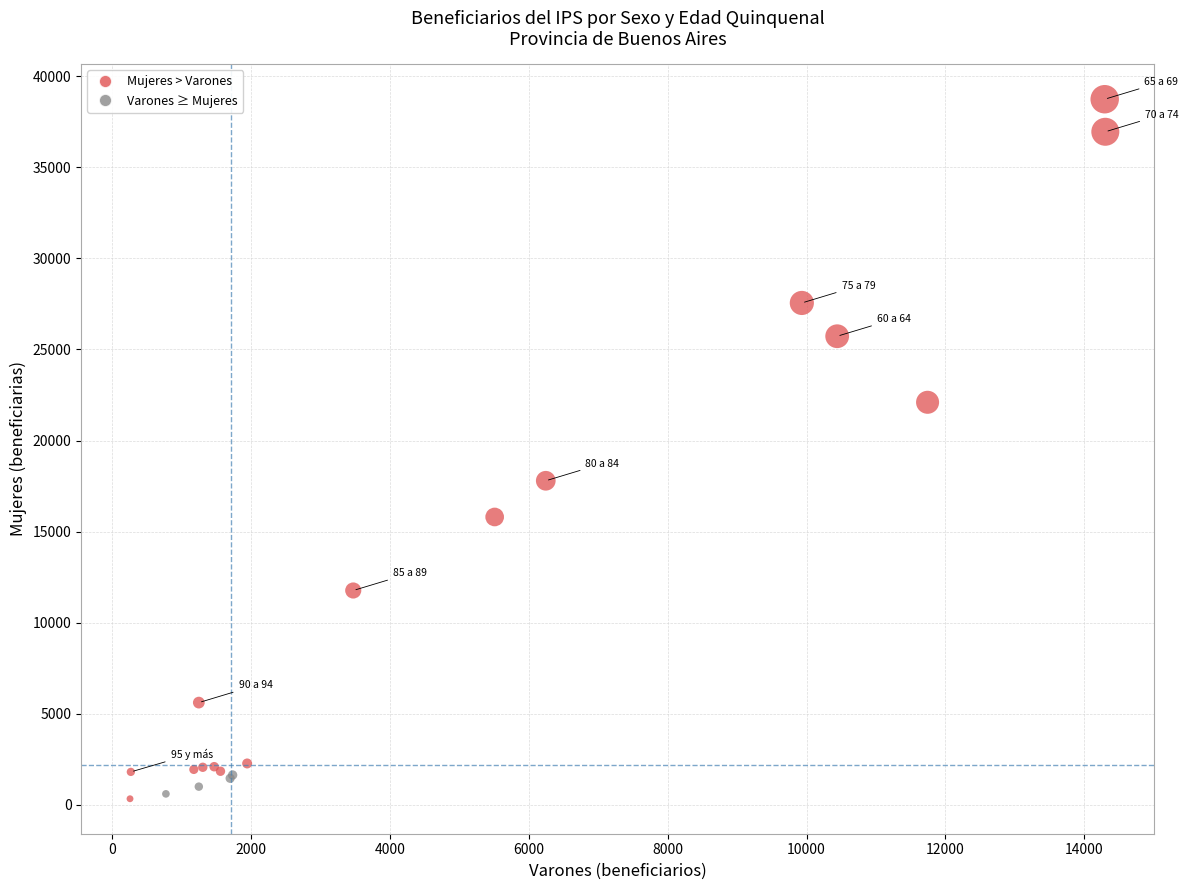

What Y value in the scatter plot is closest to 19536?

17792